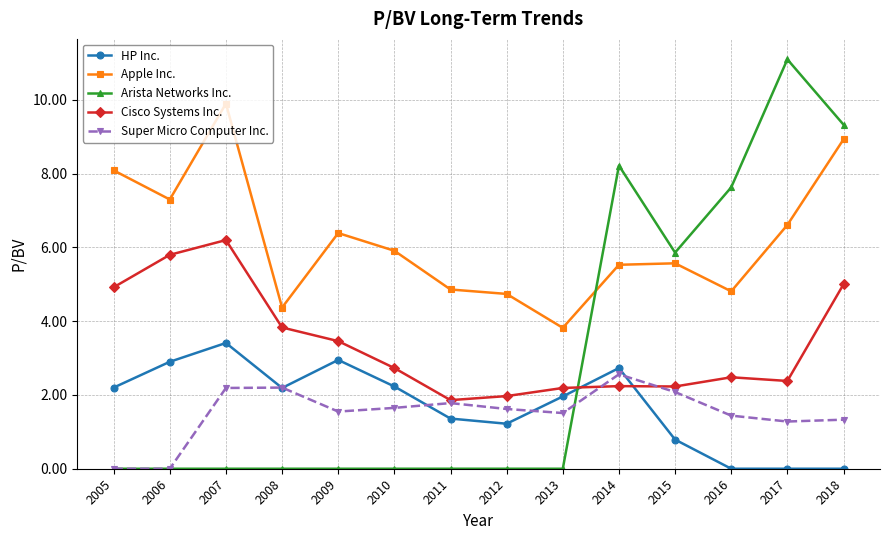

True or false: Arista Networks Inc. has a value of 0.0 at 2013.

True